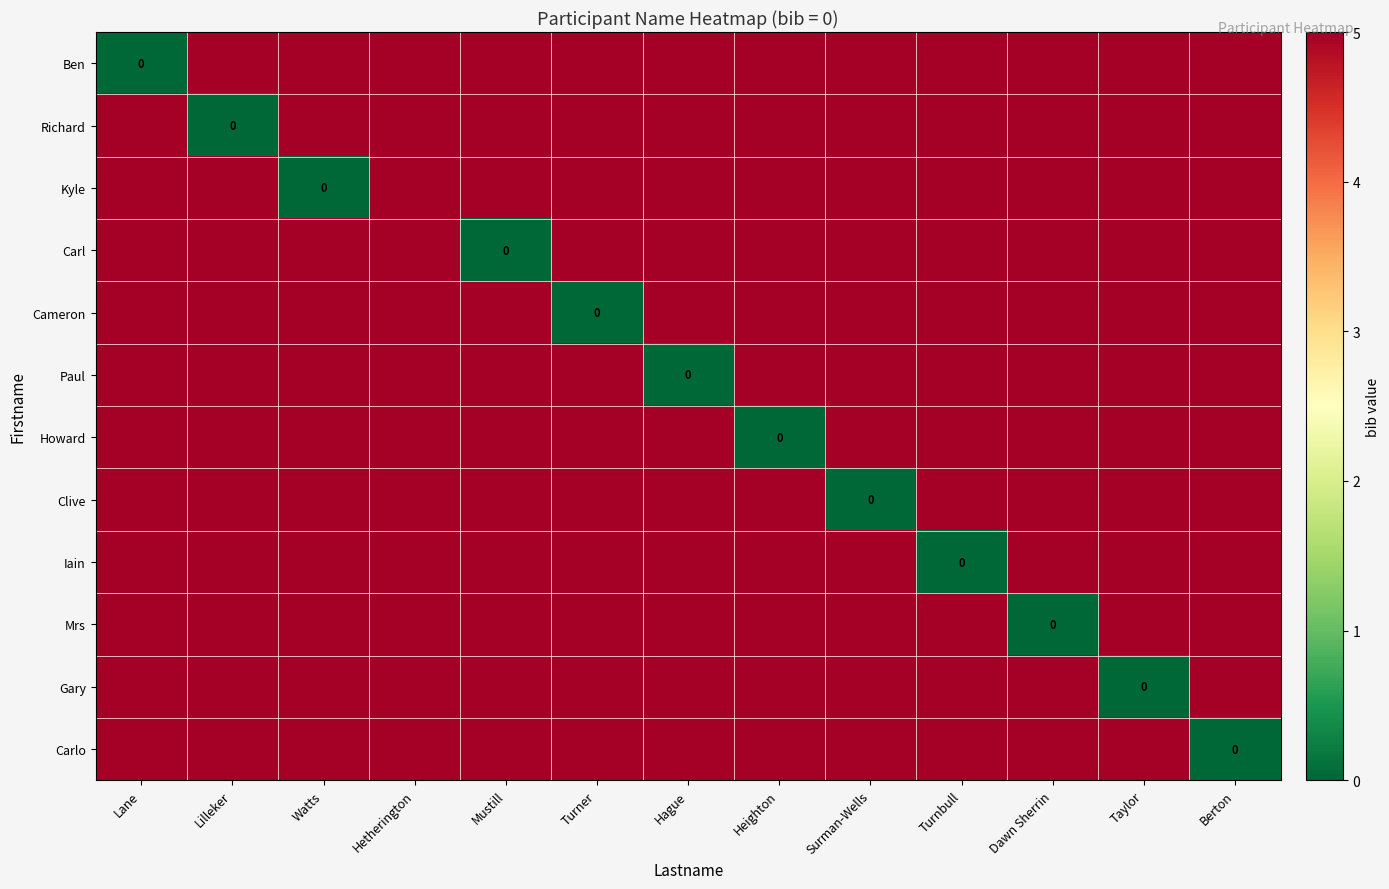

What is the sum of all Cameron values?

60